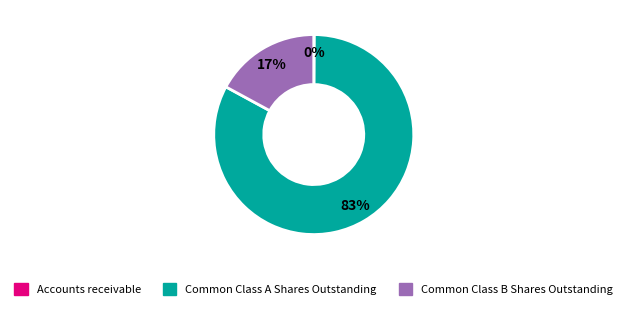

Which category accounts for the majority?

Common Class A Shares Outstanding